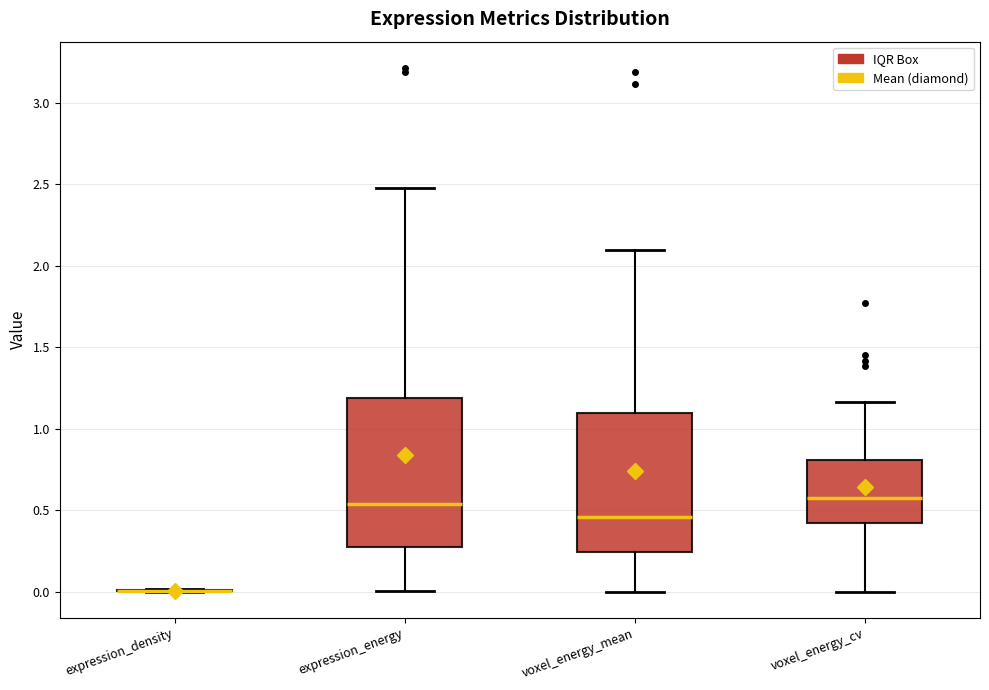

Where is the upper edge of the box for voxel_energy_cv on the y-axis? The values are not printed on the chart, so give them approximately, as read against the axis.

0.80